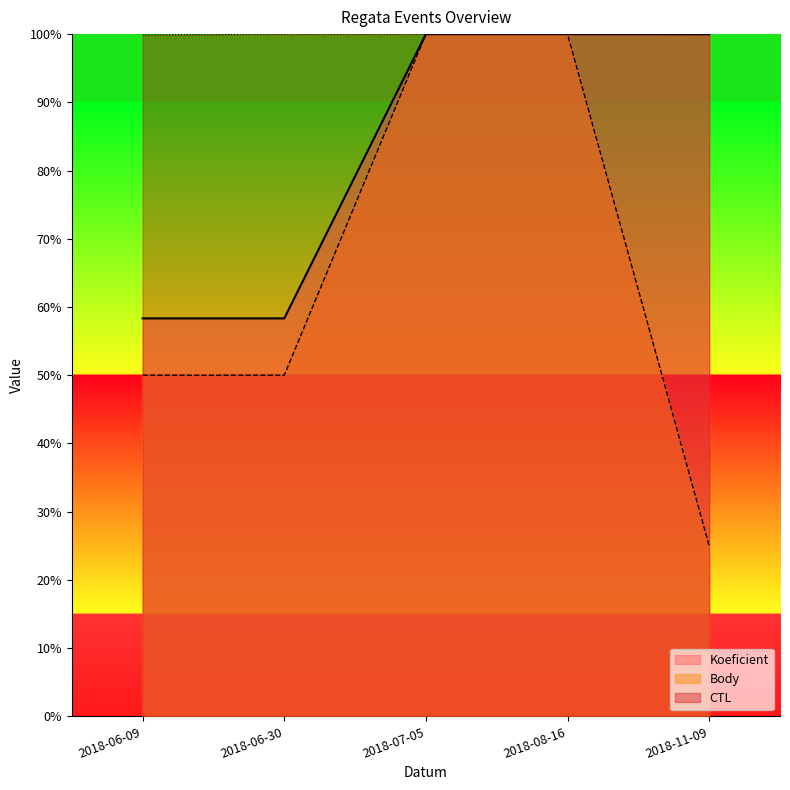

What is the label of the 2nd point from the right?

2018-08-16